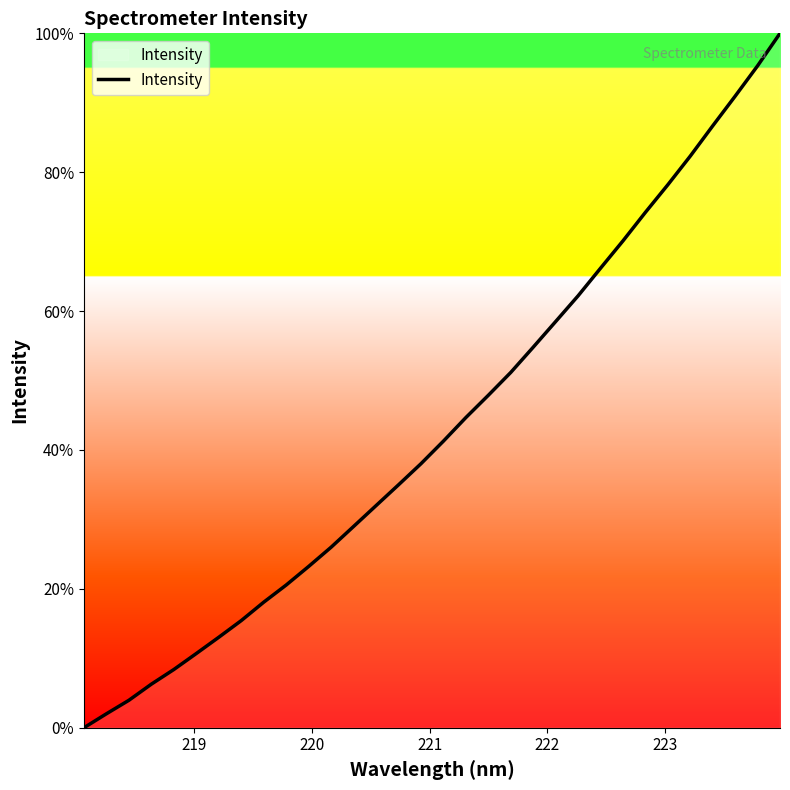

What is the difference between the maximum and minimum values?

100.0